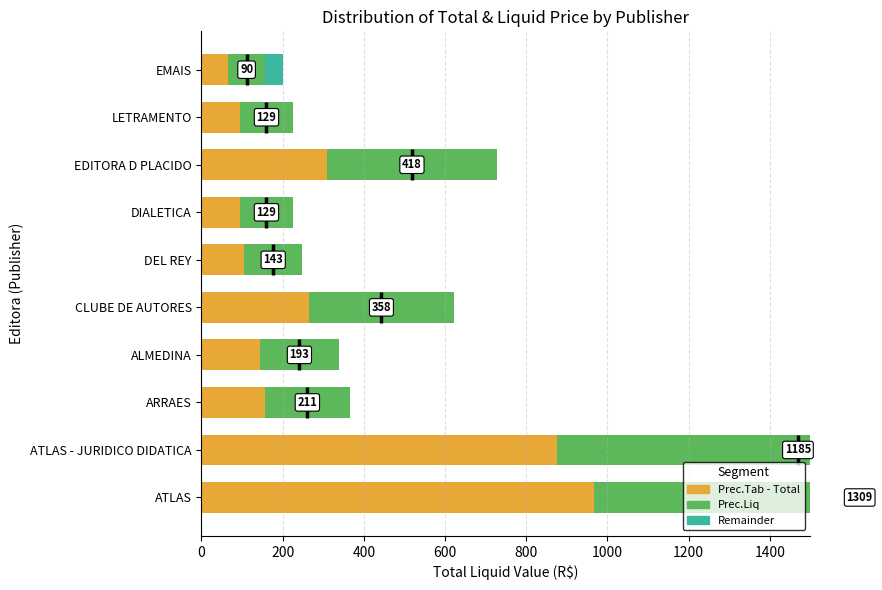

Reading left to right, list all the values displayed in this chart.

Prec.Tab - Total: 967.1	876.8	155.6	144.6	264.5	105.4	95.5	309.3	95.5	66.3
Prec.Liq: 1308.9	1185.2	210.6	193.4	357.8	142.6	129.2	418.4	129.3	89.7
Remainder: 0.0	0.0	0.0	0.0	0.0	0.0	0.0	0.0	0.0	44.0